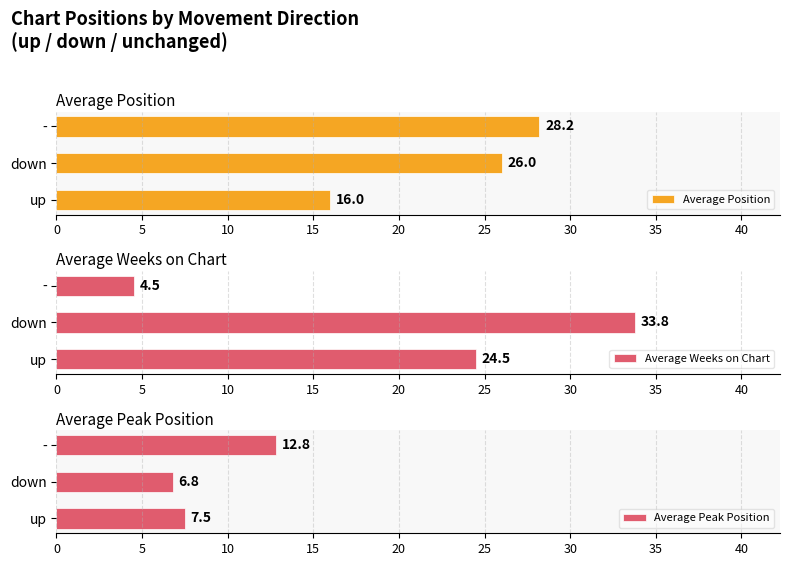

The value of Average Weeks on Chart at - is 6.6. True or false?

False